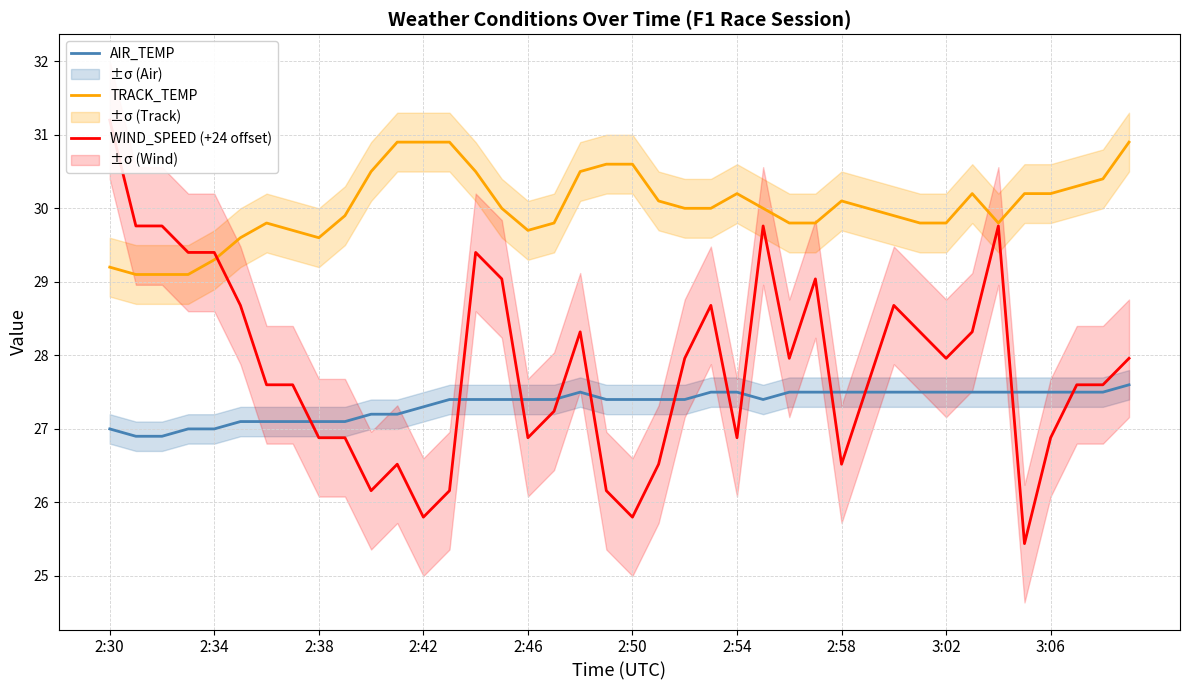

What are all the series names shown in the legend?

AIR_TEMP, TRACK_TEMP, WIND_SPEED (+24 offset)